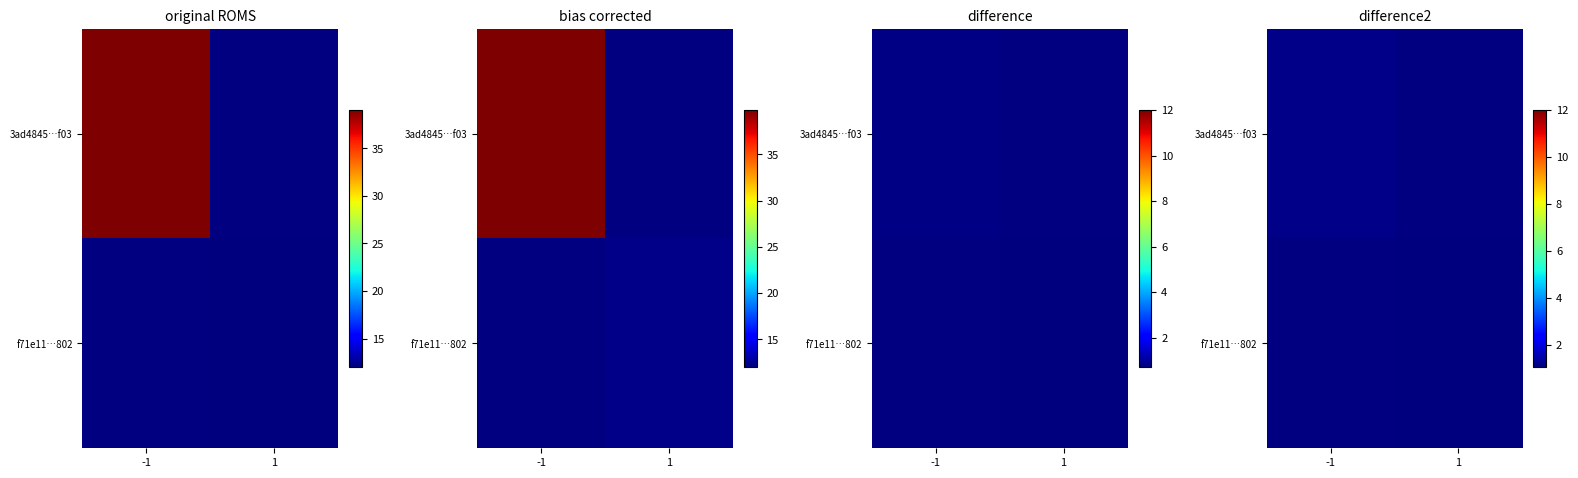

Between 1 and -1, which is larger?

-1